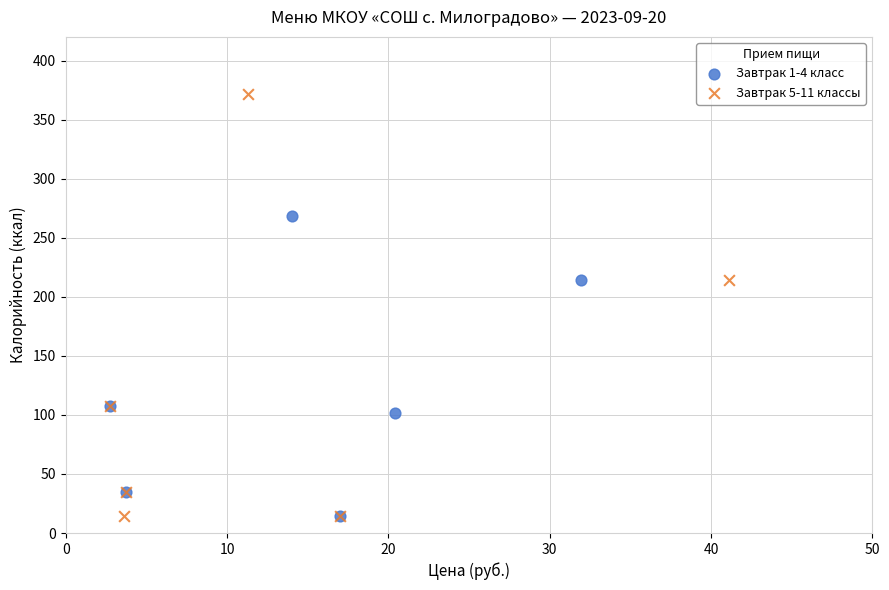

Which series has the largest Y range (max minus min)?

Завтрак 5-11 классы